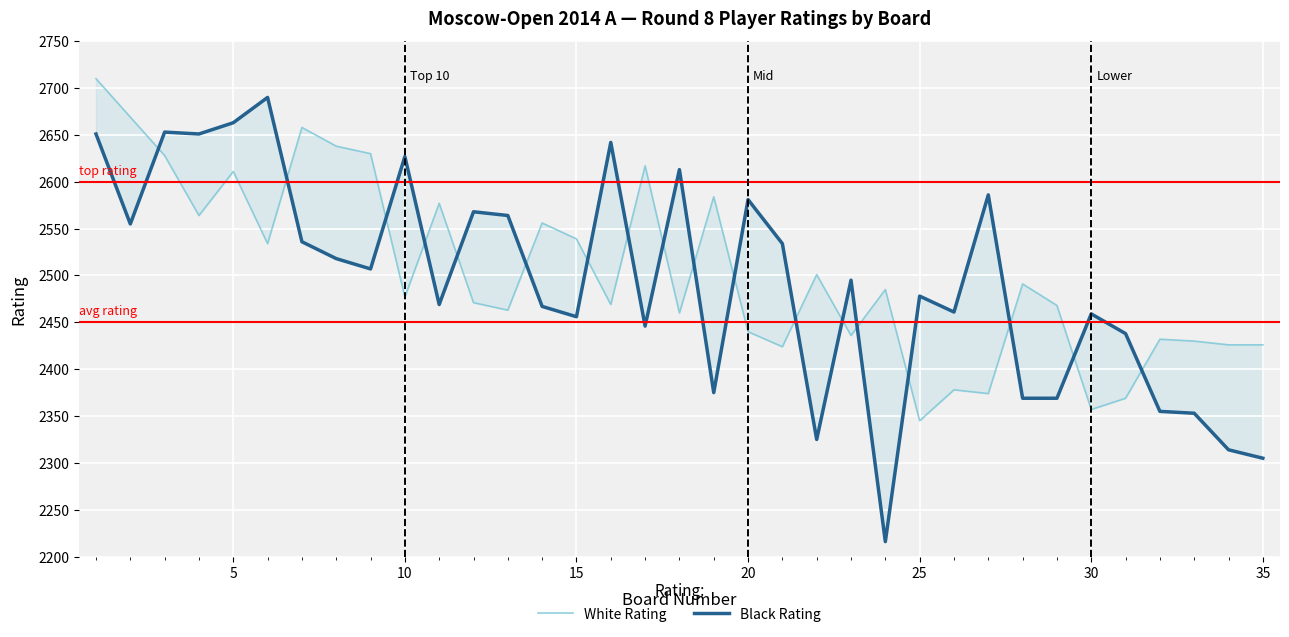

True or false: Black Rating and White Rating intersect in this chart.

True